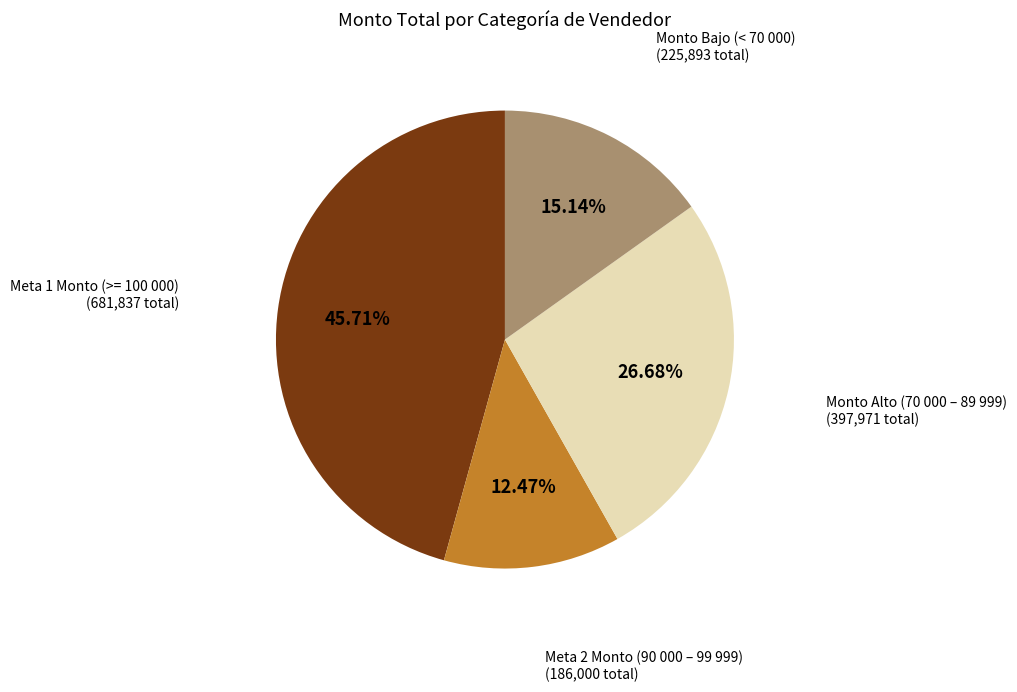

Is there any slice that represents more than half of the pie?

No